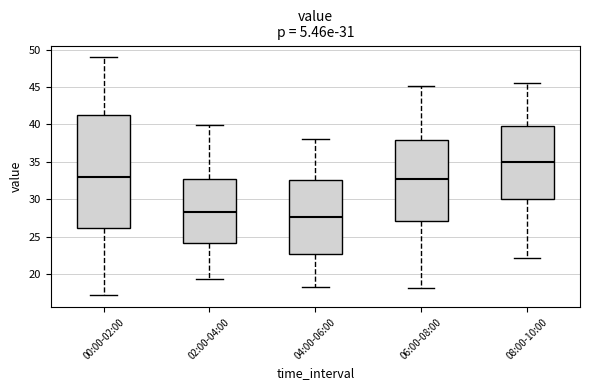

Which box has the lowest median line?

04:00-06:00